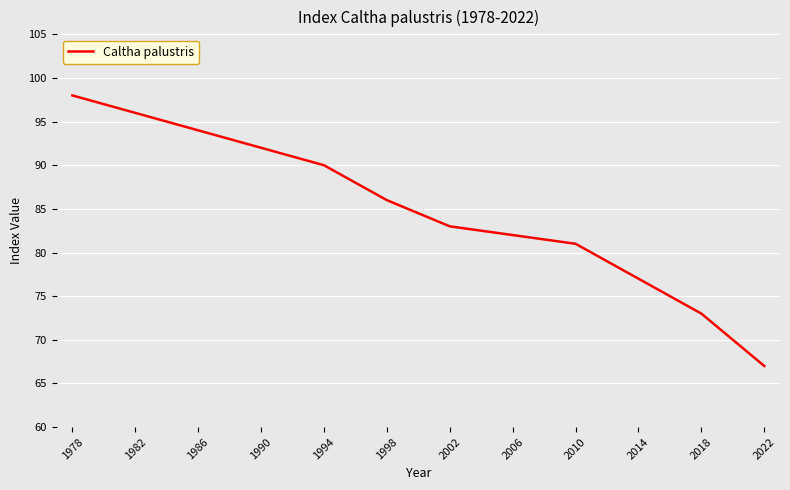

Is it true that the value at 2018 is 73?

True